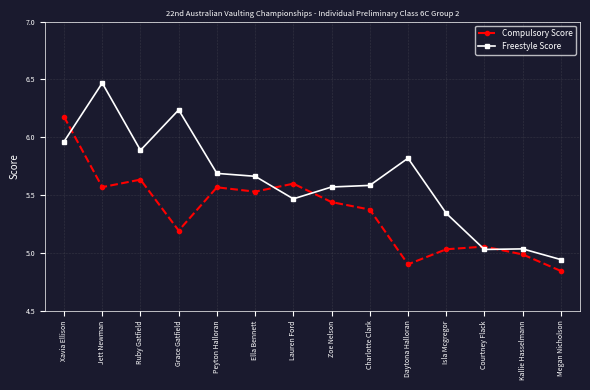

Is this an area chart (filled region under the line)?

No